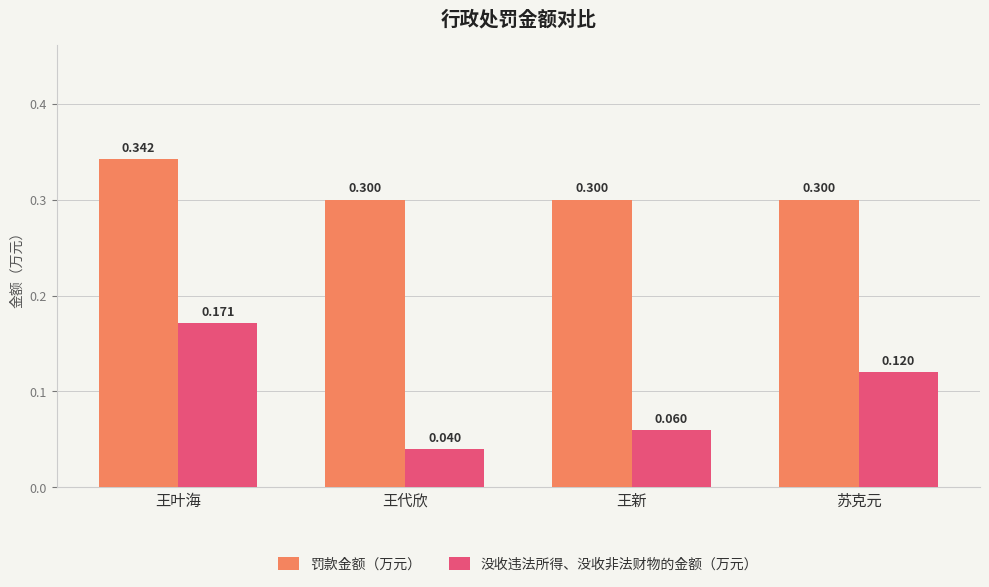

Rank the series by their average value, from highest to lowest.

罚款金额（万元）, 没收违法所得、没收非法财物的金额（万元）